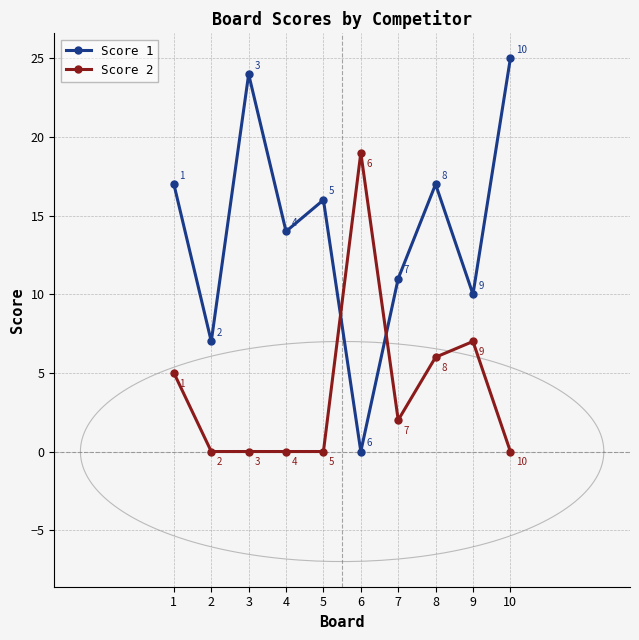

At which label is Score 1 closest to 12?

7